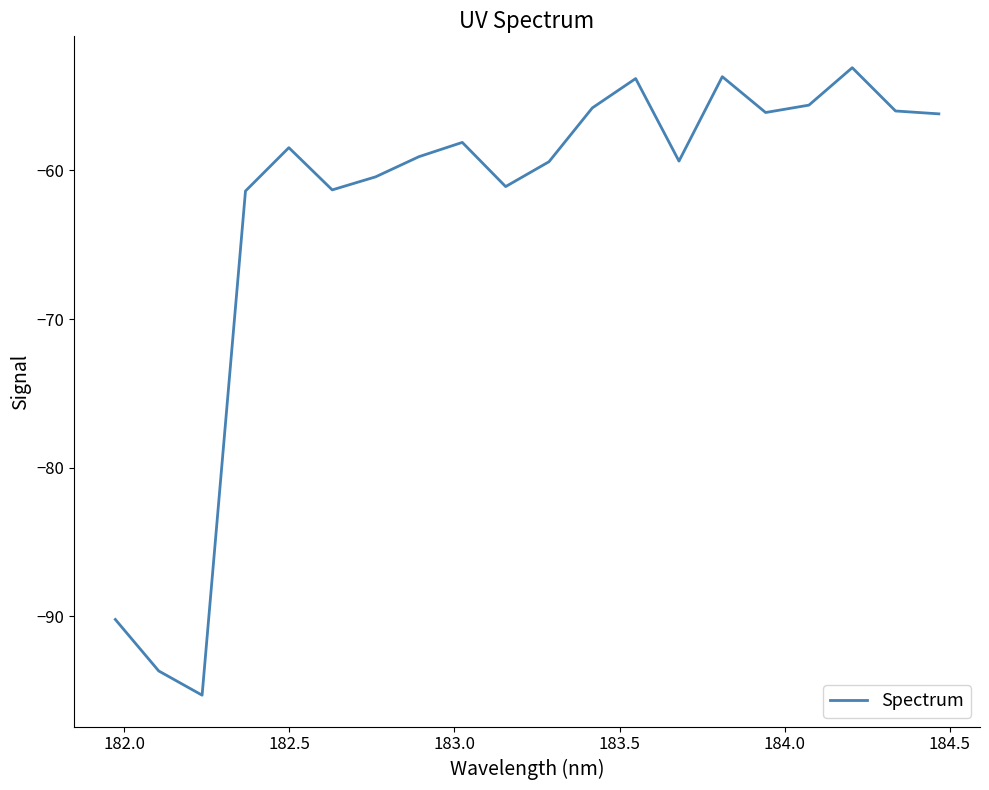

What is the smallest value displayed?

-95.3